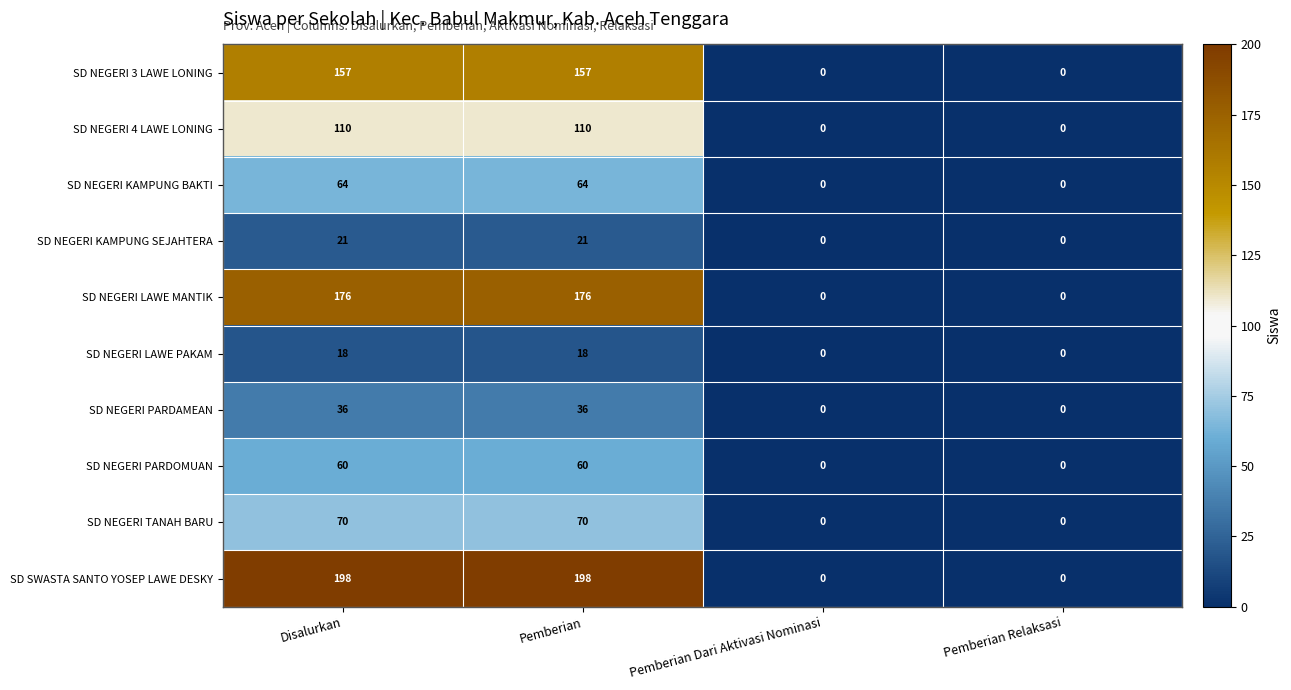

Which series has the widest spread of values?

SD SWASTA SANTO YOSEP LAWE DESKY